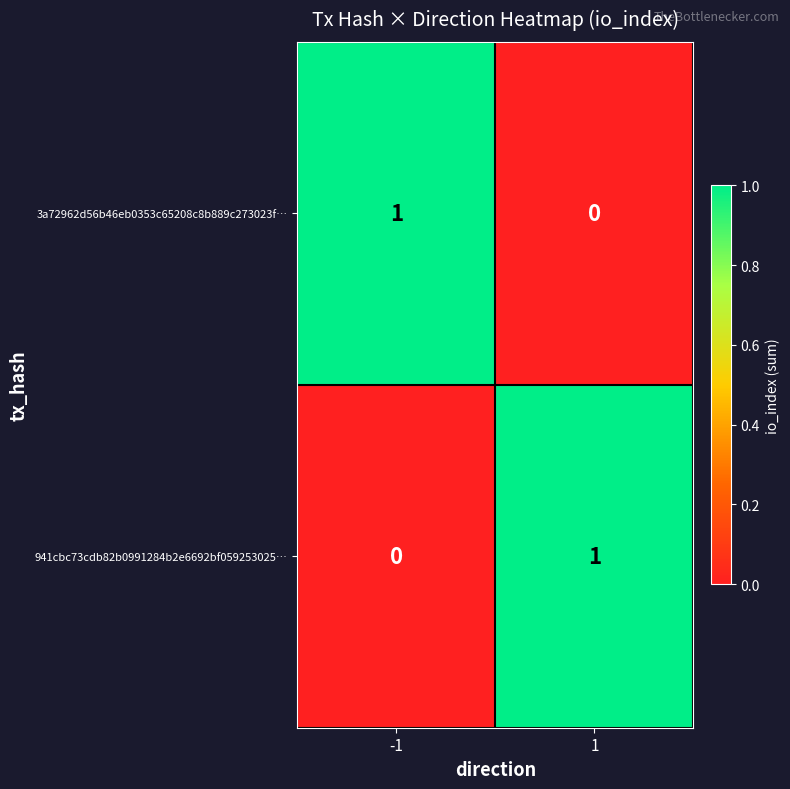

The 3a72962d56b46eb0353c65208c8b889c273023f… series shows 0 at 1. True or false?

True